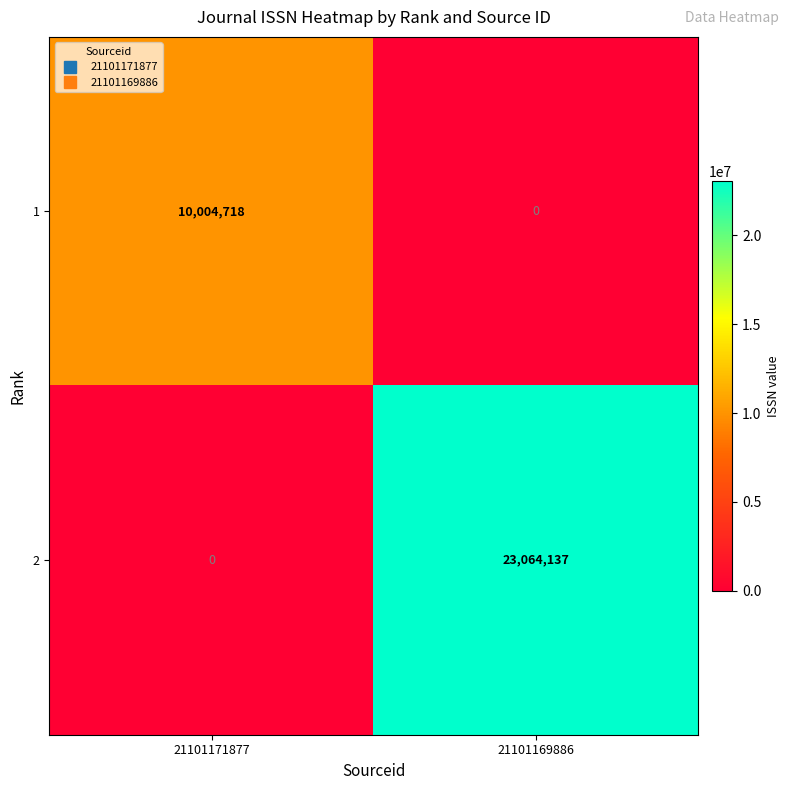

Which category has the highest value across all series?

21101169886